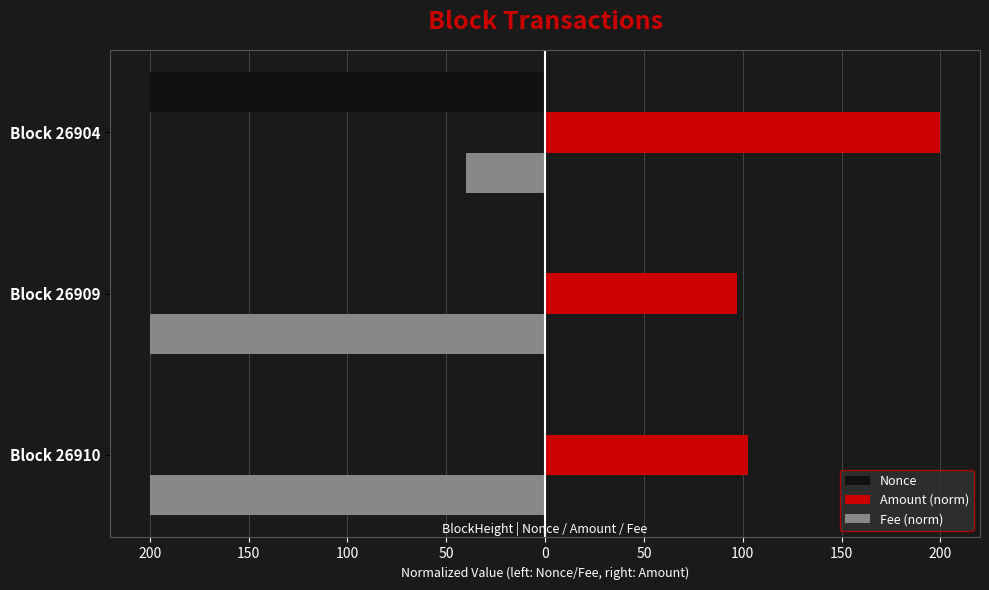

What is the sum of all Fee (norm) values?

-440.0